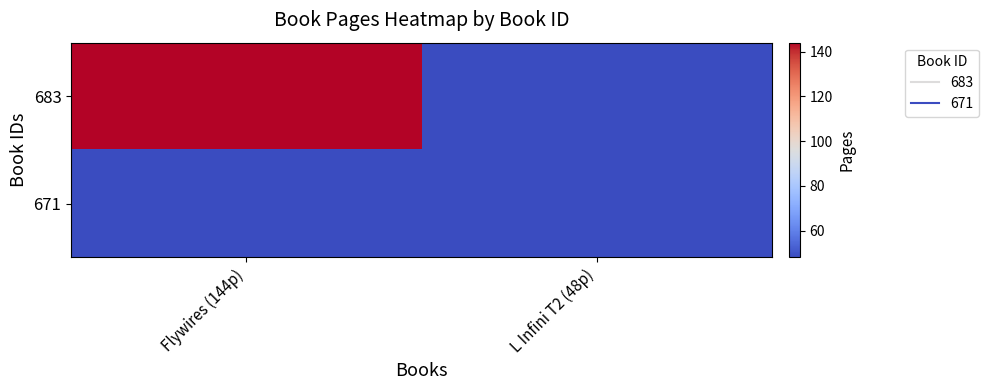

What is the total value across all series at L Infini T2 (48p)?

96